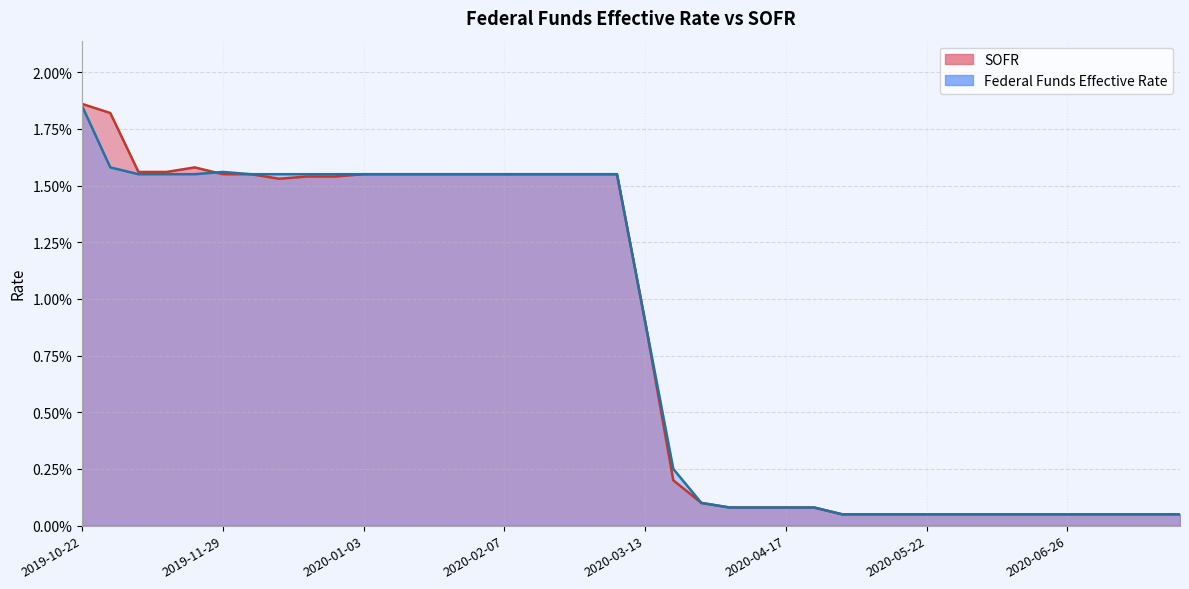

Reading right to left, extract all data points from this chart.

SOFR: 2020-07-24=0.0	2020-07-17=0.0	2020-07-10=0.0	2020-07-03=0.0	2020-06-26=0.0	2020-06-19=0.0	2020-06-12=0.0	2020-06-05=0.0	2020-05-29=0.0	2020-05-22=0.0	2020-05-15=0.0	2020-05-08=0.0	2020-05-01=0.0	2020-04-24=0.0	2020-04-17=0.0	2020-04-10=0.0	2020-04-03=0.0	2020-03-27=0.0	2020-03-20=0.0	2020-03-13=0.0	2020-03-06=0.0	2020-02-28=0.0	2020-02-21=0.0	2020-02-14=0.0	2020-02-07=0.0	2020-01-31=0.0	2020-01-24=0.0	2020-01-17=0.0	2020-01-10=0.0	2020-01-03=0.0	2019-12-27=0.0	2019-12-20=0.0	2019-12-13=0.0	2019-12-06=0.0	2019-11-29=0.0	2019-11-22=0.0	2019-11-15=0.0	2019-11-08=0.0	2019-10-31=0.0	2019-10-22=0.0
Federal Funds Effective Rate: 2020-07-24=0.0	2020-07-17=0.0	2020-07-10=0.0	2020-07-03=0.0	2020-06-26=0.0	2020-06-19=0.0	2020-06-12=0.0	2020-06-05=0.0	2020-05-29=0.0	2020-05-22=0.0	2020-05-15=0.0	2020-05-08=0.0	2020-05-01=0.0	2020-04-24=0.0	2020-04-17=0.0	2020-04-10=0.0	2020-04-03=0.0	2020-03-27=0.0	2020-03-20=0.0	2020-03-13=0.0	2020-03-06=0.0	2020-02-28=0.0	2020-02-21=0.0	2020-02-14=0.0	2020-02-07=0.0	2020-01-31=0.0	2020-01-24=0.0	2020-01-17=0.0	2020-01-10=0.0	2020-01-03=0.0	2019-12-27=0.0	2019-12-20=0.0	2019-12-13=0.0	2019-12-06=0.0	2019-11-29=0.0	2019-11-22=0.0	2019-11-15=0.0	2019-11-08=0.0	2019-10-31=0.0	2019-10-22=0.0